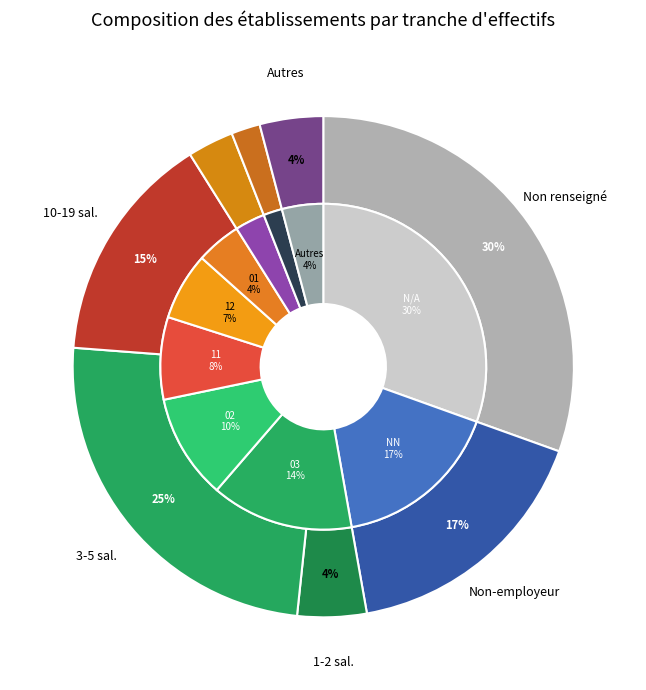

Does any single category account for the majority?

No